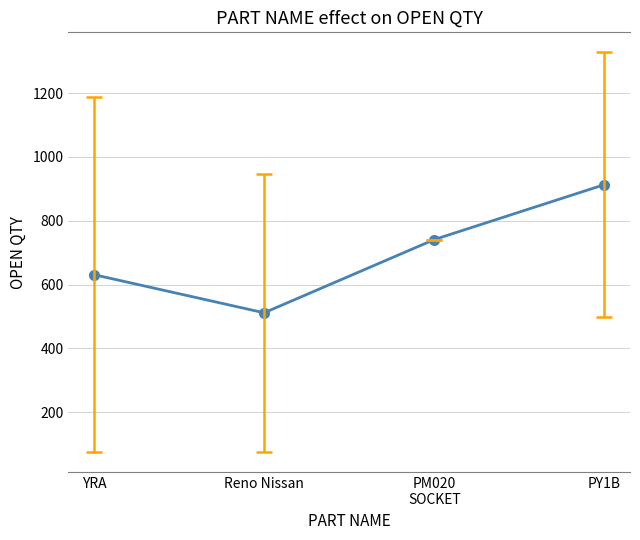

Rank the categories by value from lowest to highest.

Reno Nissan, YRA, PM020
SOCKET, PY1B